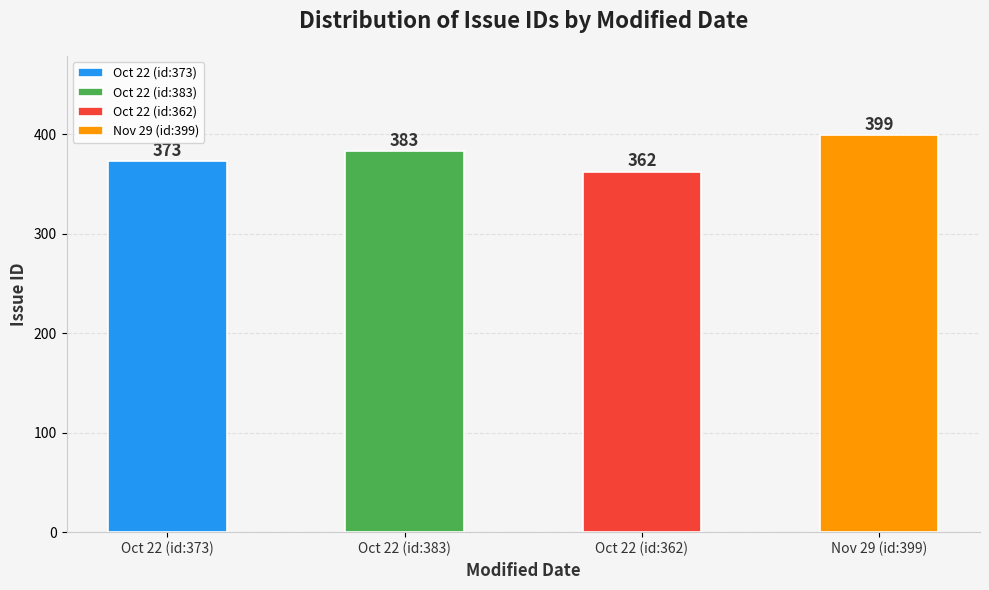

Reading left to right, what are all the values shown in this chart?

373	383	362	399